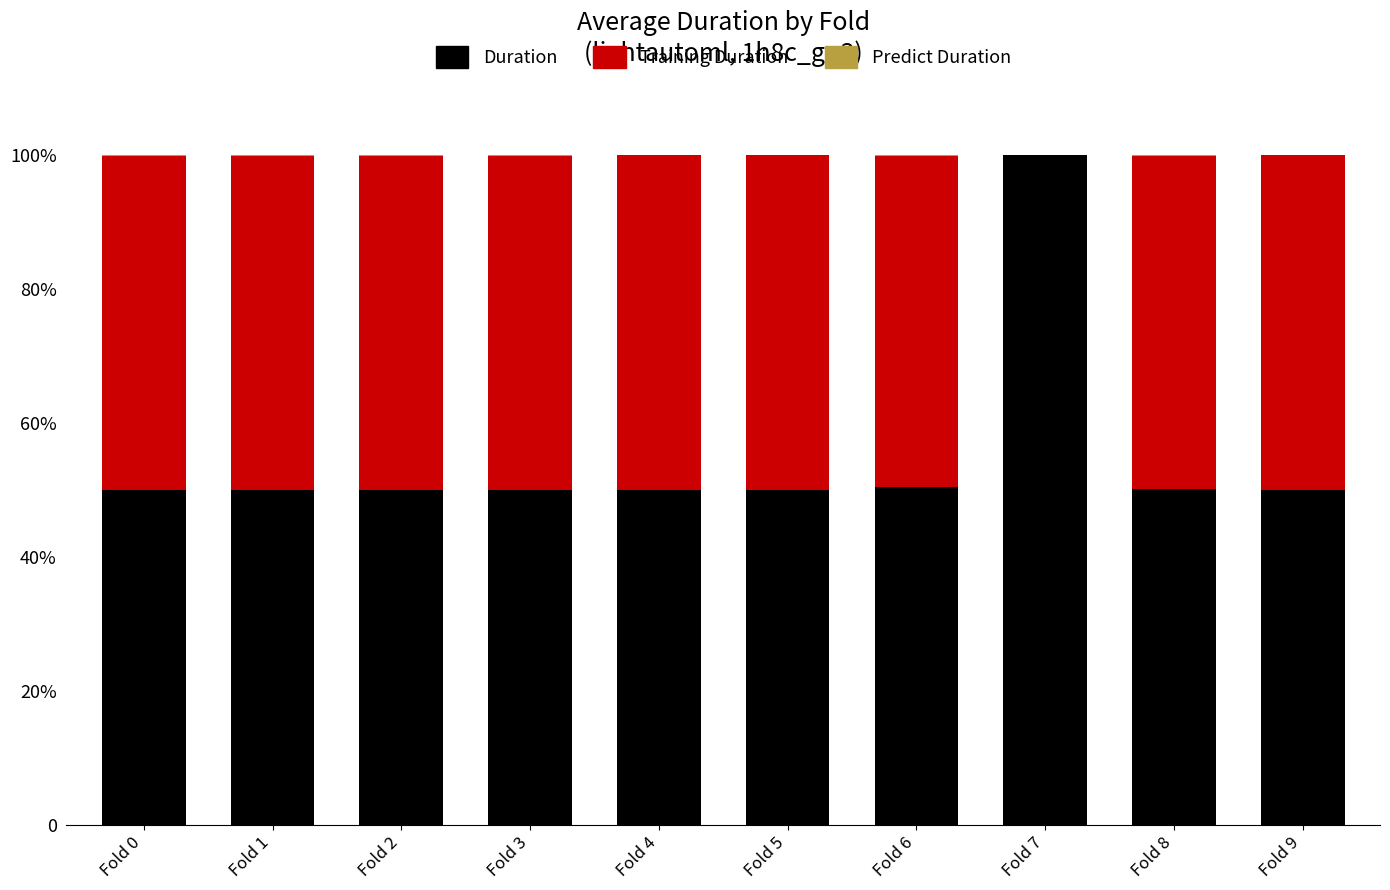

Is it true that Predict Duration equals 0.0 at Fold 0?

True